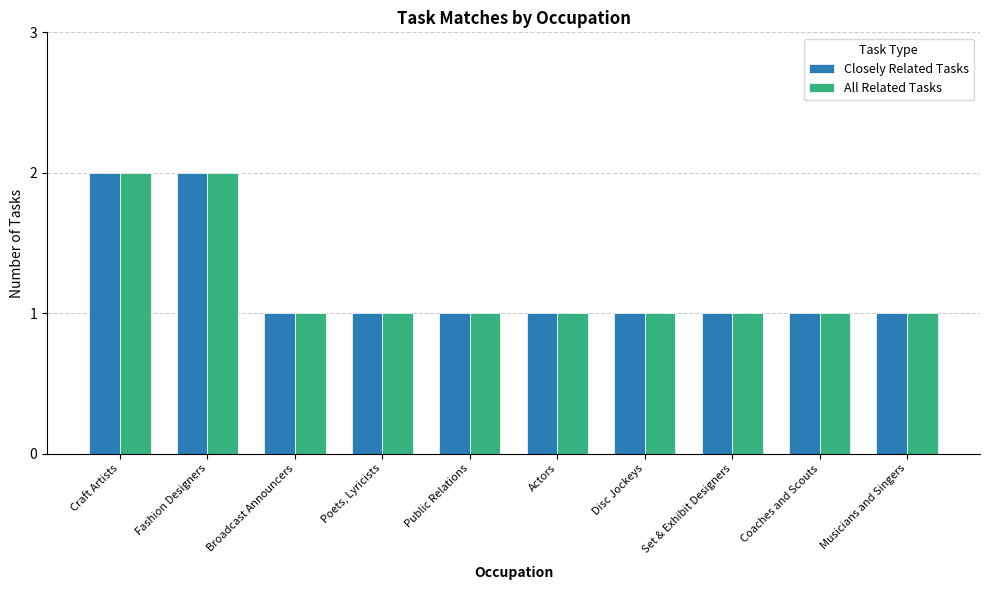

True or false: All Related Tasks has a value of 1 at Actors.

True